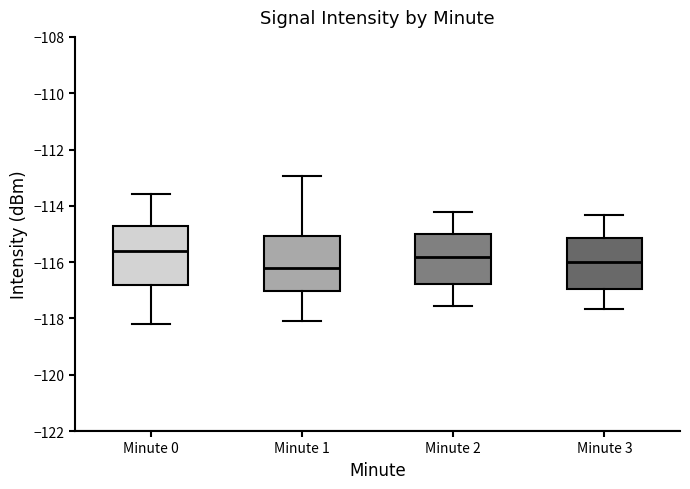

Reading left to right, transcribe this box plot: for each box, give where its median line is, the range the box spans, and where its two whiskers end, as read against the y-axis. The values are not printed on the chart, so give them approximately, as read against the axis.

Minute 0: median -115.6, box -116.8 to -114.8, whiskers -118.2 to -113.6
Minute 1: median -116.2, box -117.0 to -115.0, whiskers -118.2 to -113.0
Minute 2: median -115.8, box -116.8 to -115.0, whiskers -117.6 to -114.2
Minute 3: median -116.0, box -117.0 to -115.2, whiskers -117.6 to -114.4